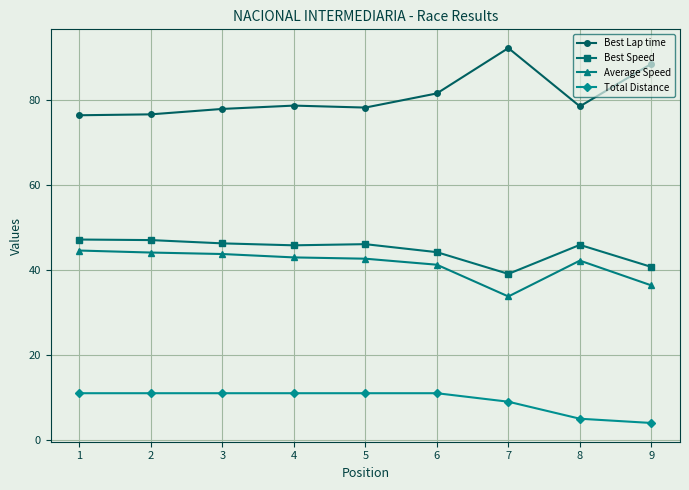

The value of Best Speed at 9 is 67.1. True or false?

False